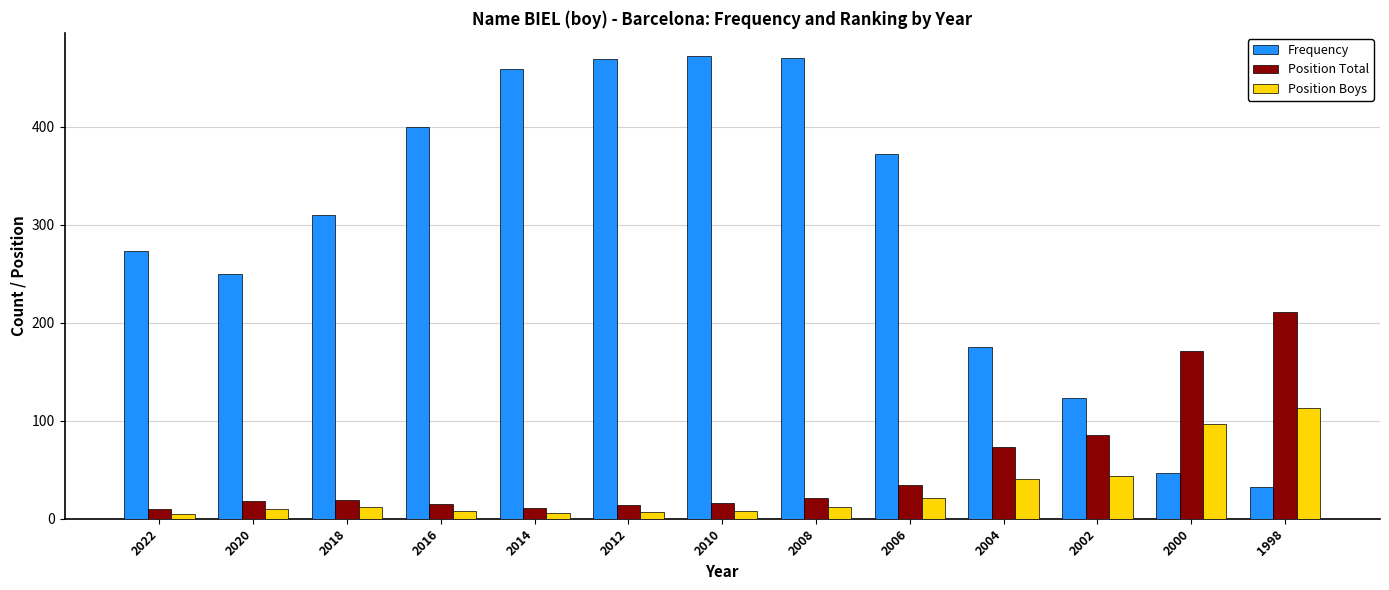

What is the value of the Position Boys bar at the 3rd from the left?

12